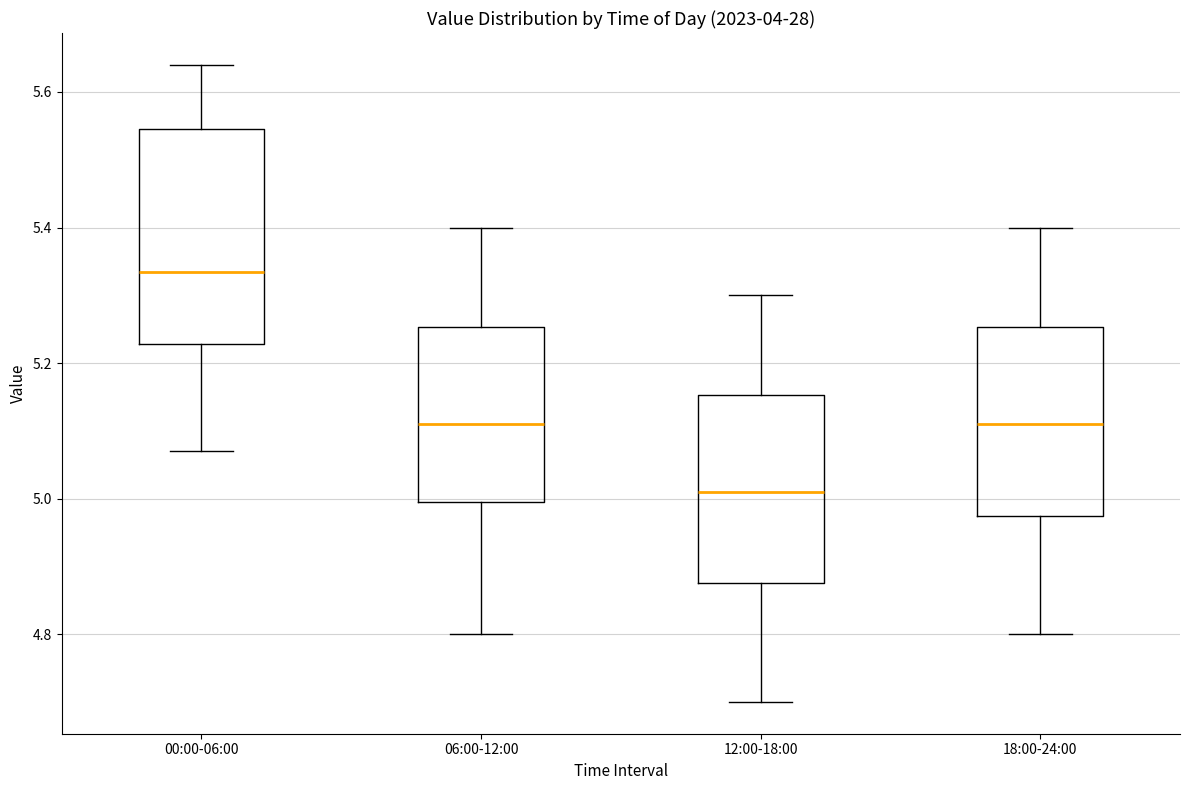

Where does the median line of the box for 06:00-12:00 sit on the y-axis? The values are not printed on the chart, so give them approximately, as read against the axis.

5.12